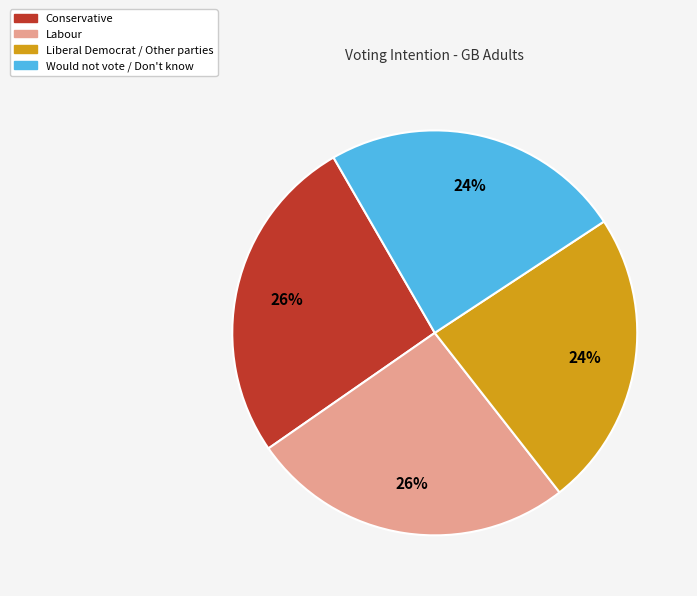

Is there any slice that represents more than half of the pie?

No